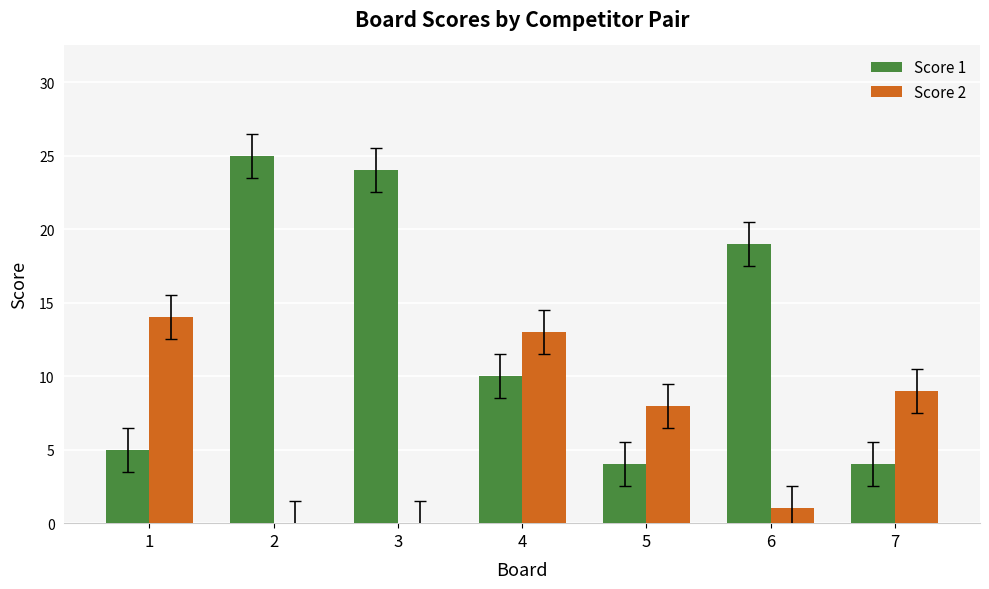

Which series changed the most between 2 and 7?

Score 1